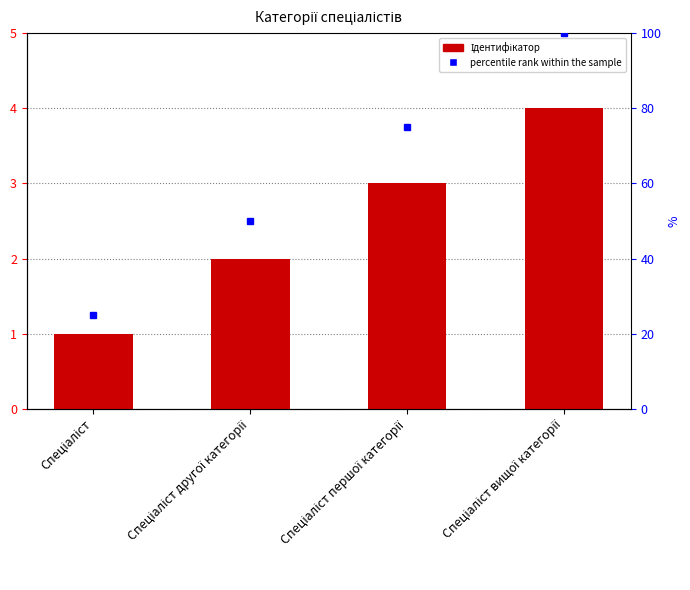

What is the sum of all values?

10